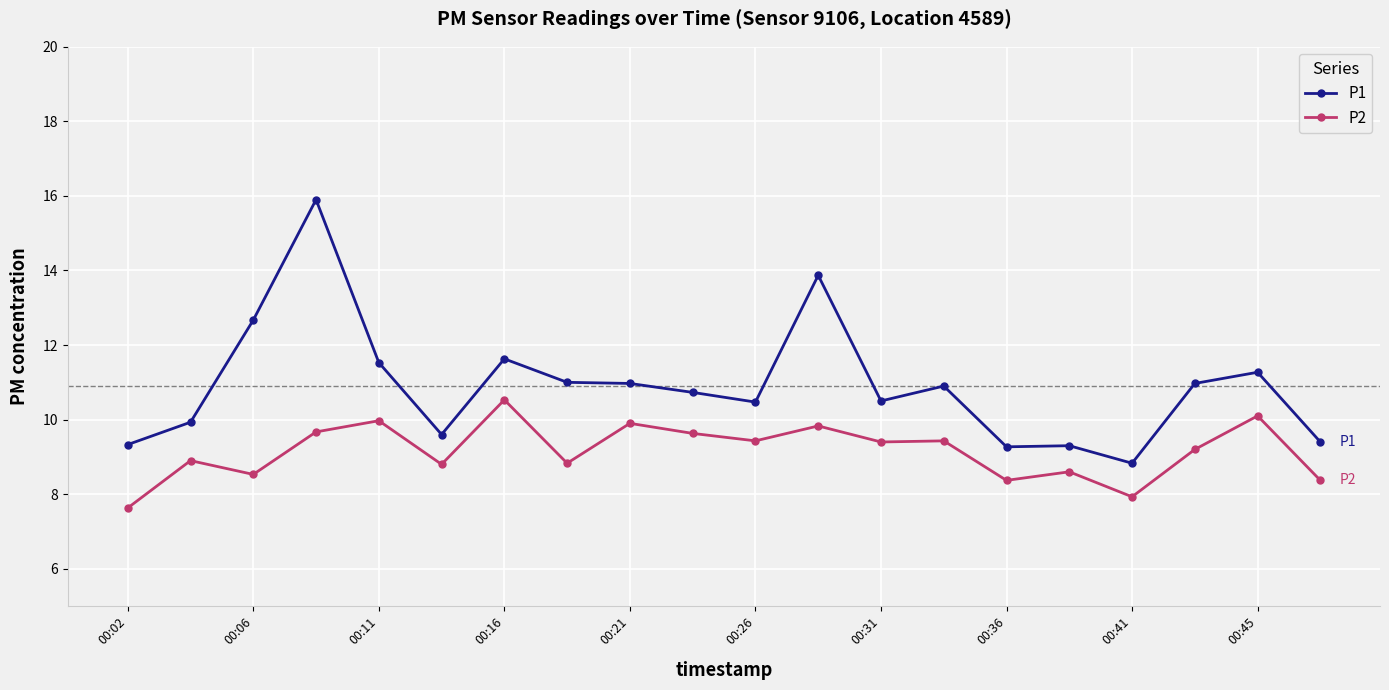

What is the value of the P2 point at the 5th from the left?

10.0